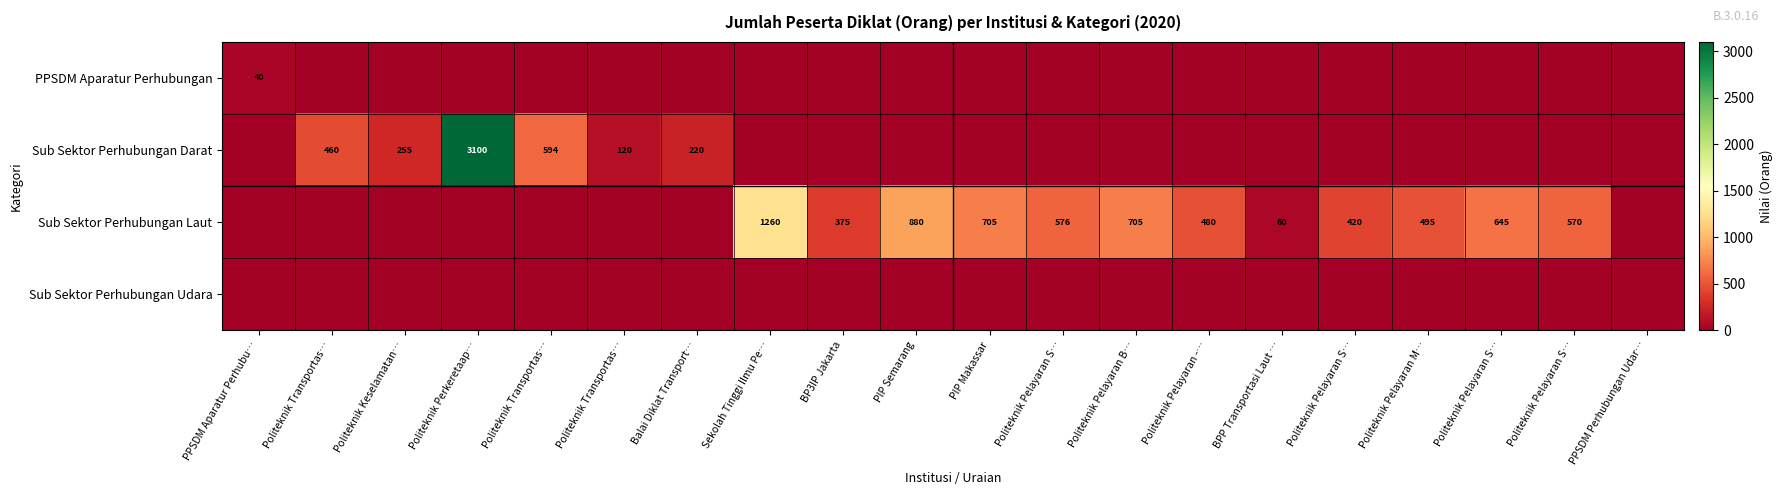

At how many categories does at least one series exceed 1382?

1